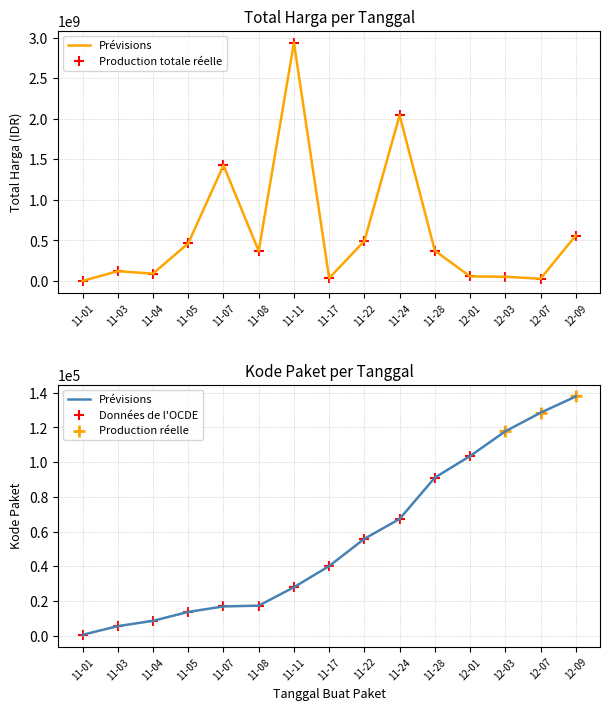

Which series reaches the maximum Y coordinate?

Total Harga